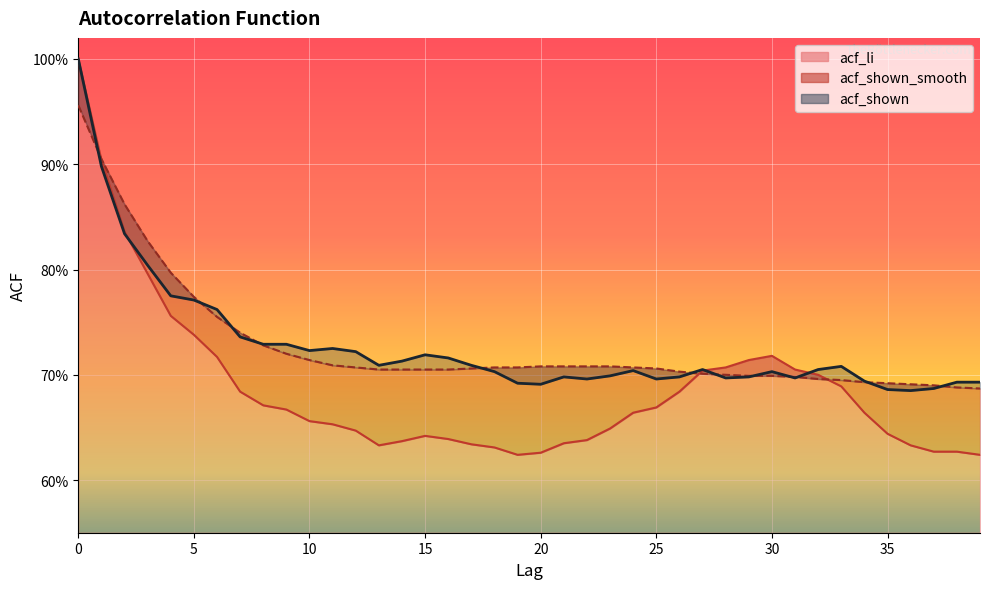

What is the difference between the maximum and second lowest values in the acf_shown series?

0.3